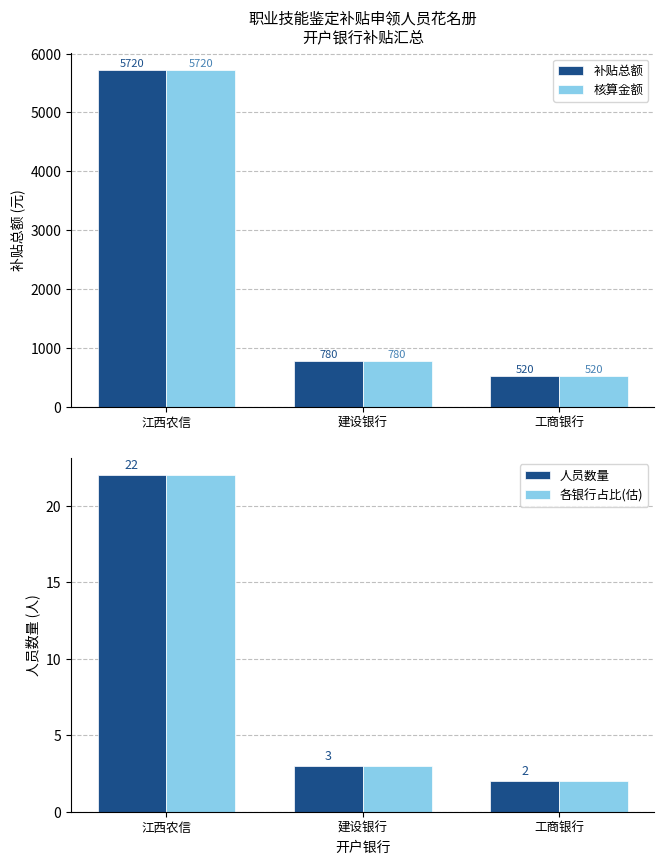

Reading left to right, transcribe all the data shown in this chart.

补贴总额: 江西农信=5720	建设银行=780	工商银行=520
核算金额: 江西农信=5720	建设银行=780	工商银行=520
人员数量: 江西农信=22	建设银行=3	工商银行=2
各银行占比(估): 江西农信=22	建设银行=3	工商银行=2